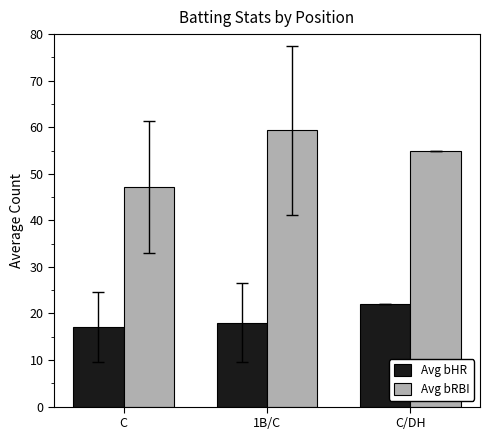

What position from the right is C?

3